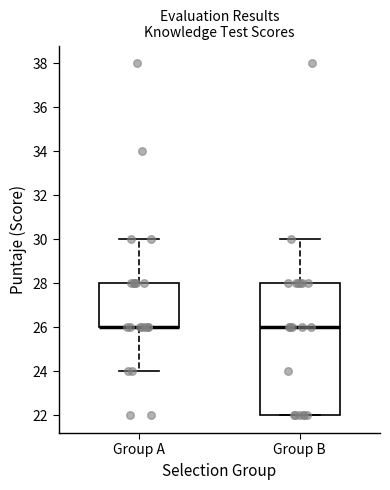

Reading left to right, read every box against the y-axis: the position of its median line, the range the box covers, and the ends of its whiskers. The values are not printed on the chart, so give them approximately, as read against the axis.

Group A: median 26 (drawn on the box's lower edge), box 26 to 28, whiskers 24 to 30
Group B: median 26, box 22 to 28, whiskers 22 to 30